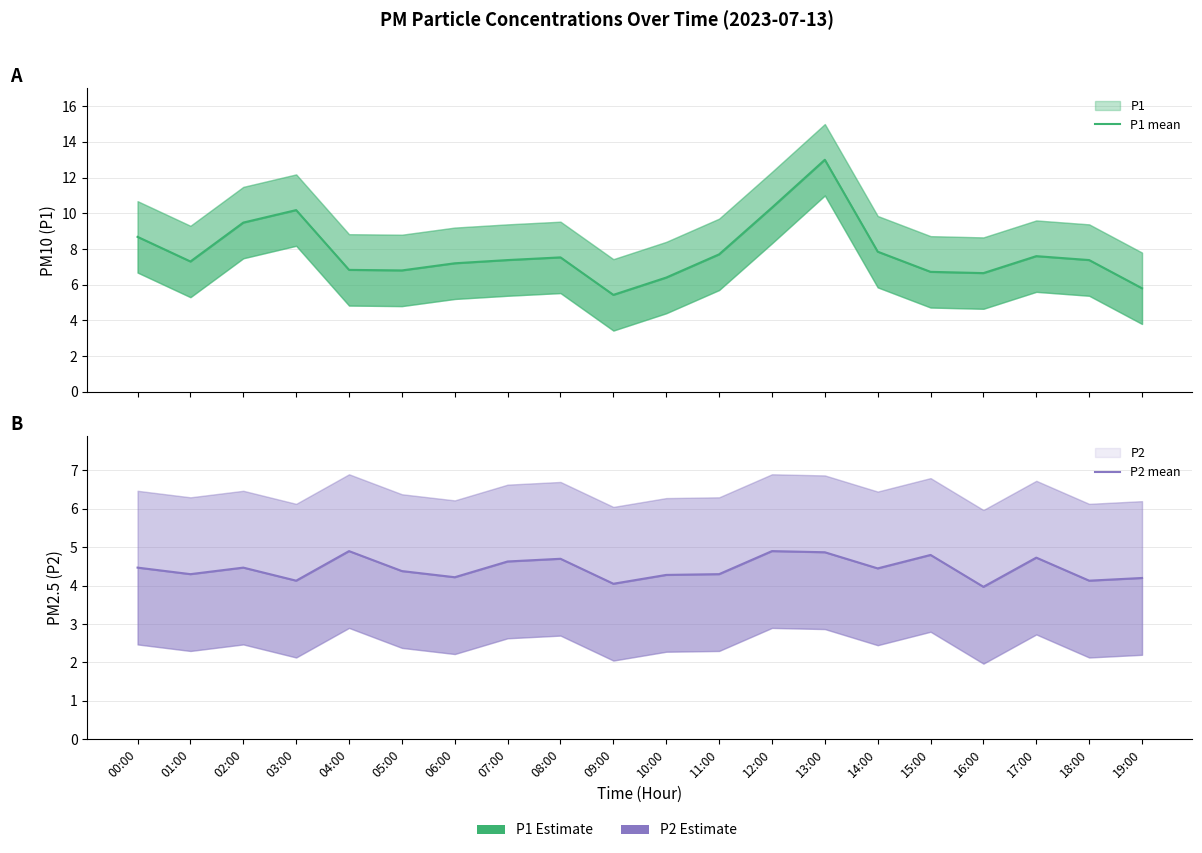

The value of P1 mean at 18:00 is 7.4. True or false?

True